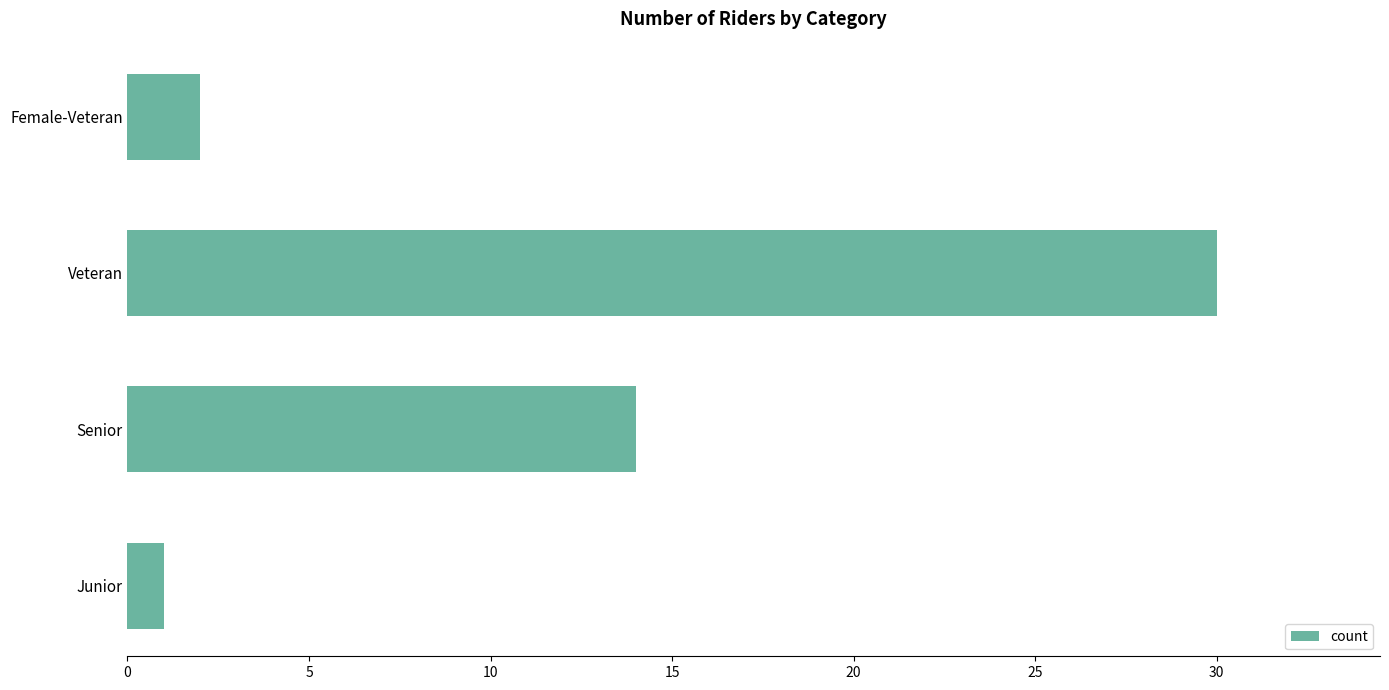

Rank the categories by value from lowest to highest.

Junior, Female-Veteran, Senior, Veteran